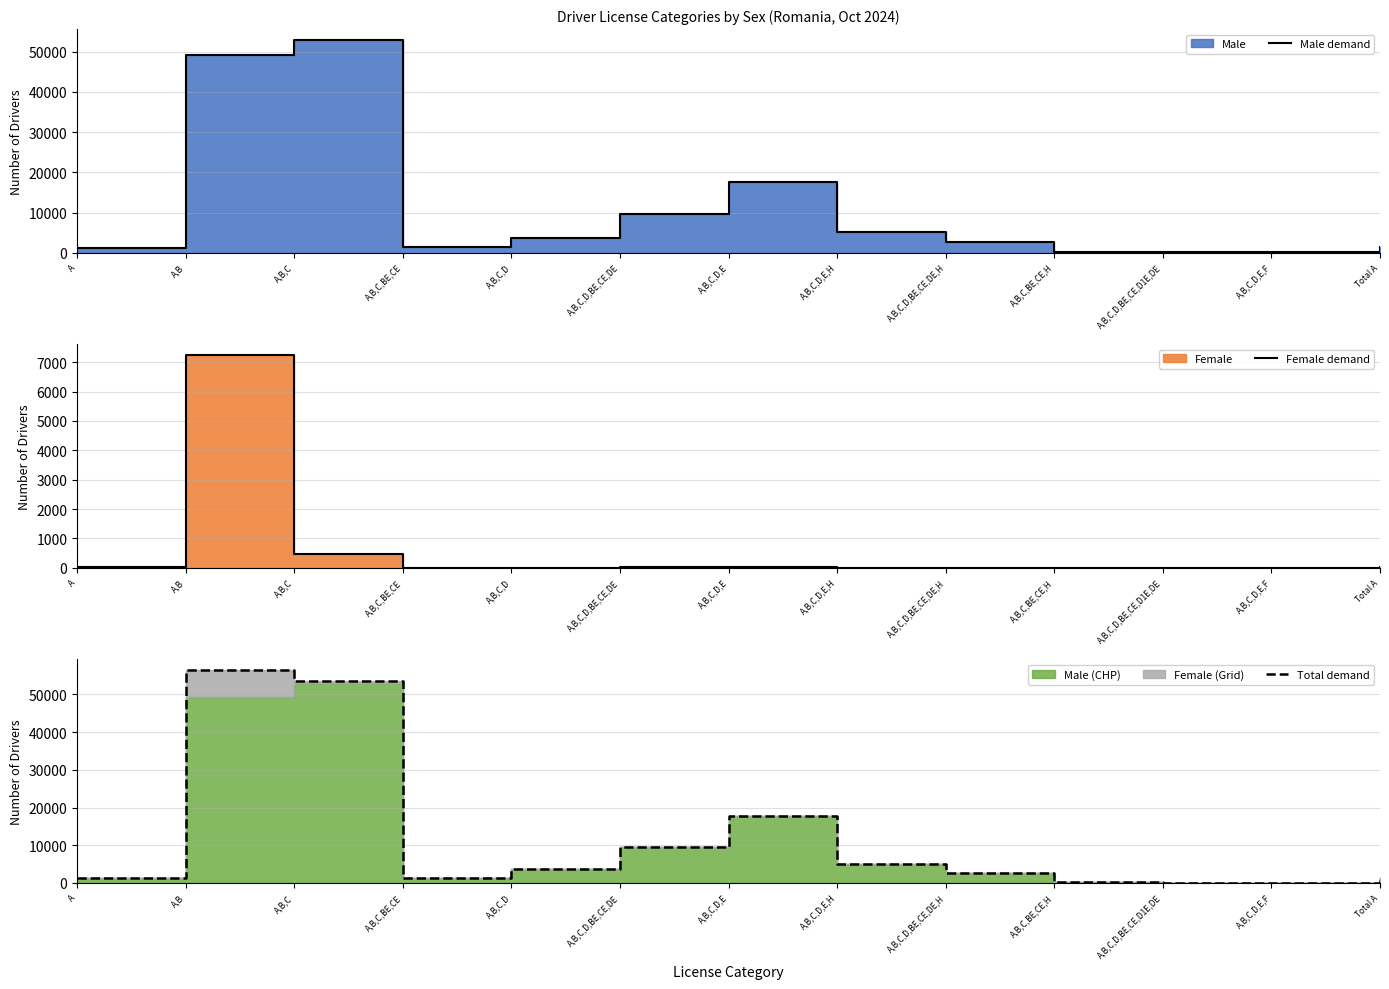

Where is the first local minimum for Total demand?

A,B,C,BE,CE